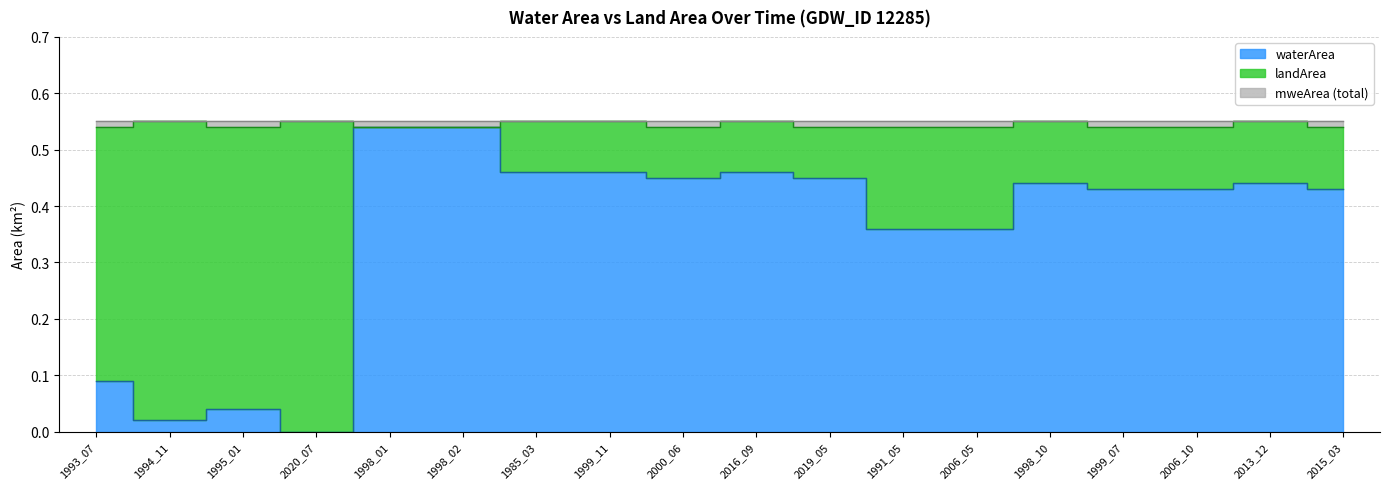

Reading left to right, list all the values displayed in this chart.

waterArea: 0.1	0.0	0.0	0.0	0.5	0.5	0.5	0.5	0.5	0.5	0.5	0.4	0.4	0.4	0.4	0.4	0.4	0.4
landArea: 0.5	0.5	0.5	0.6	0.0	0.0	0.1	0.1	0.1	0.1	0.1	0.2	0.2	0.1	0.1	0.1	0.1	0.1
mweArea: 0.6	0.6	0.6	0.6	0.6	0.6	0.6	0.6	0.6	0.6	0.6	0.6	0.6	0.6	0.6	0.6	0.6	0.6